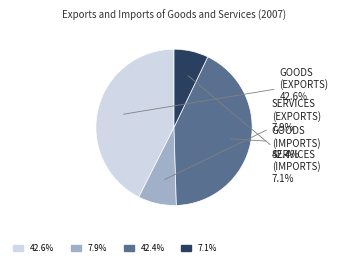

Is there a majority slice in this chart?

No